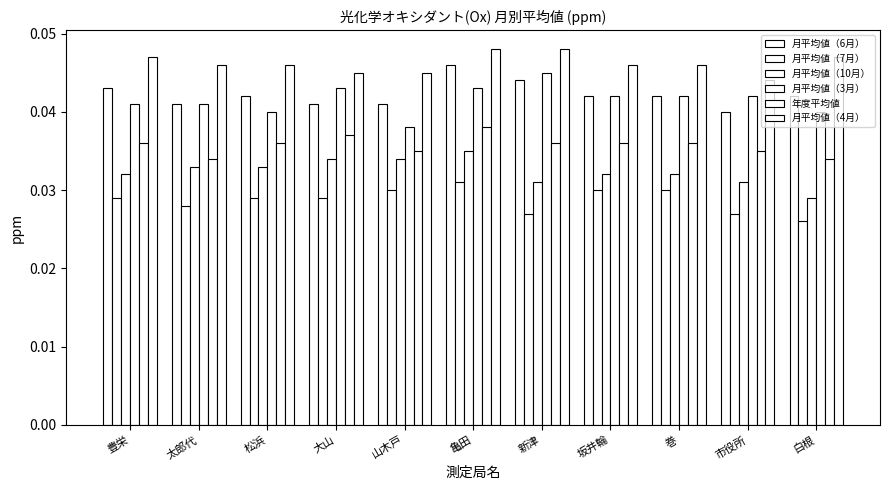

Which series has the largest range (max minus min)?

月平均値（3月）